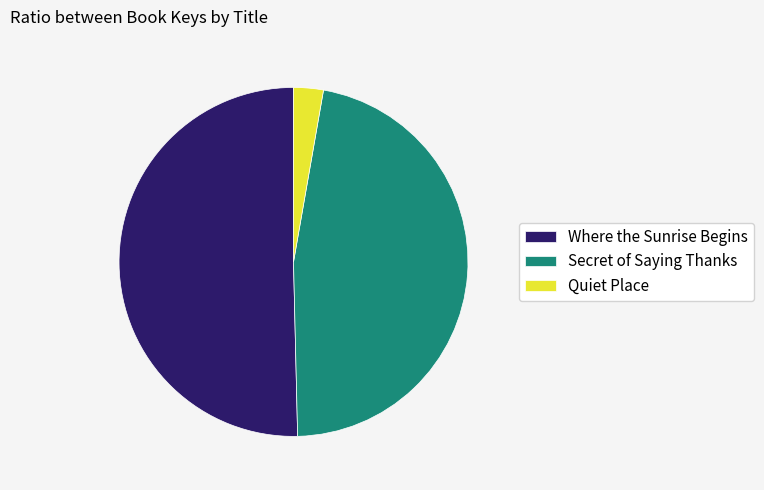

Rank the categories by value from highest to lowest.

Where the Sunrise Begins, Secret of Saying Thanks, Quiet Place